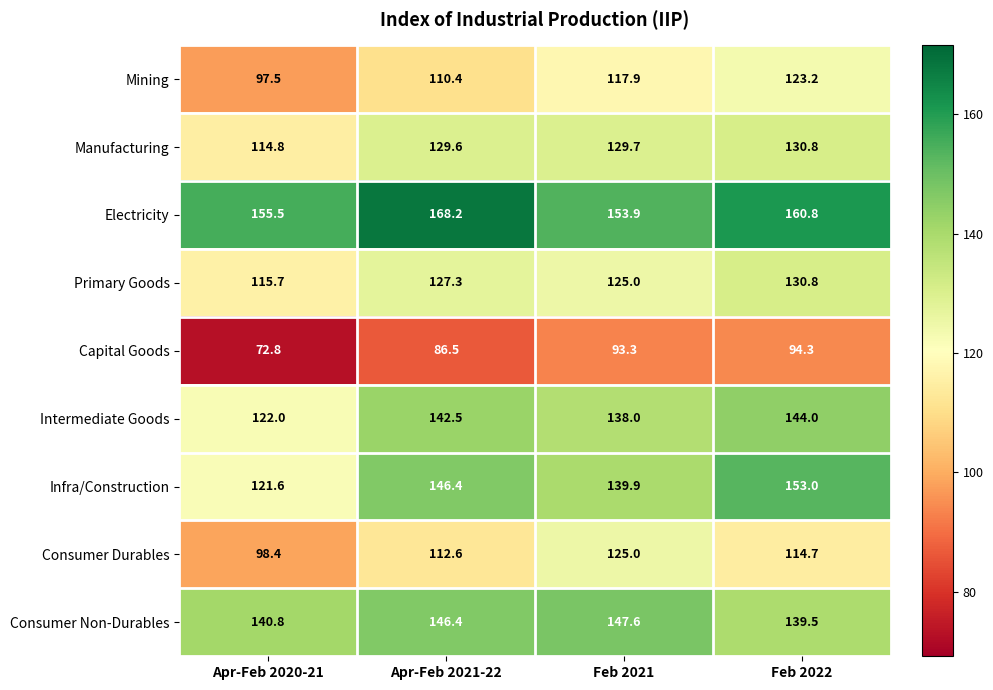

Which series has the largest total across all categories?

Electricity